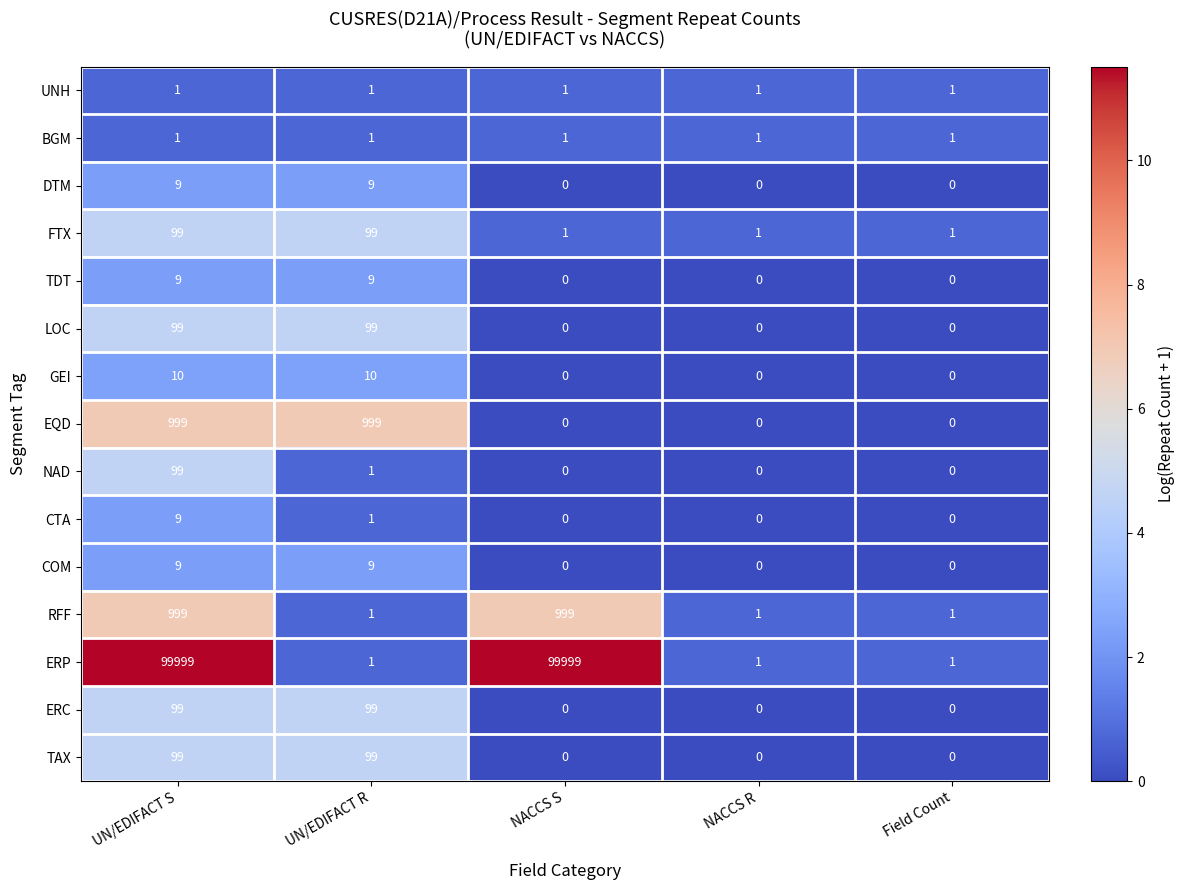

Is the value of FTX at NACCS S greater than the value of ERC at UN/EDIFACT S?

No